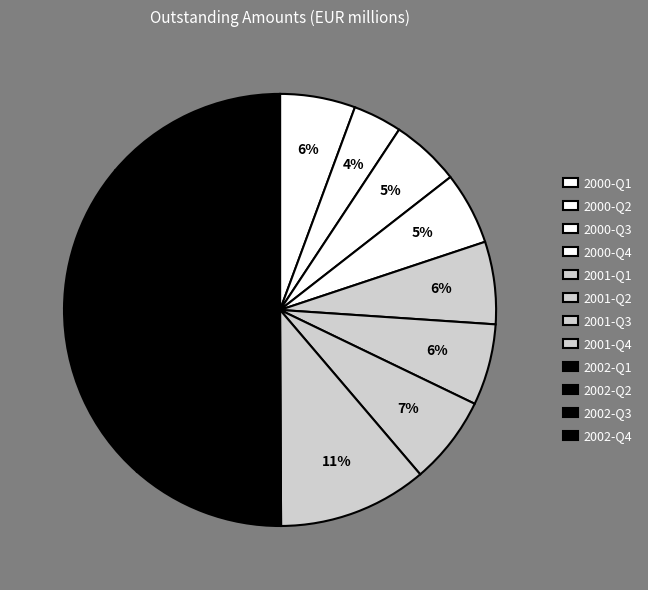

To the nearest percent, what portion does 2001-Q4 represent?

11%